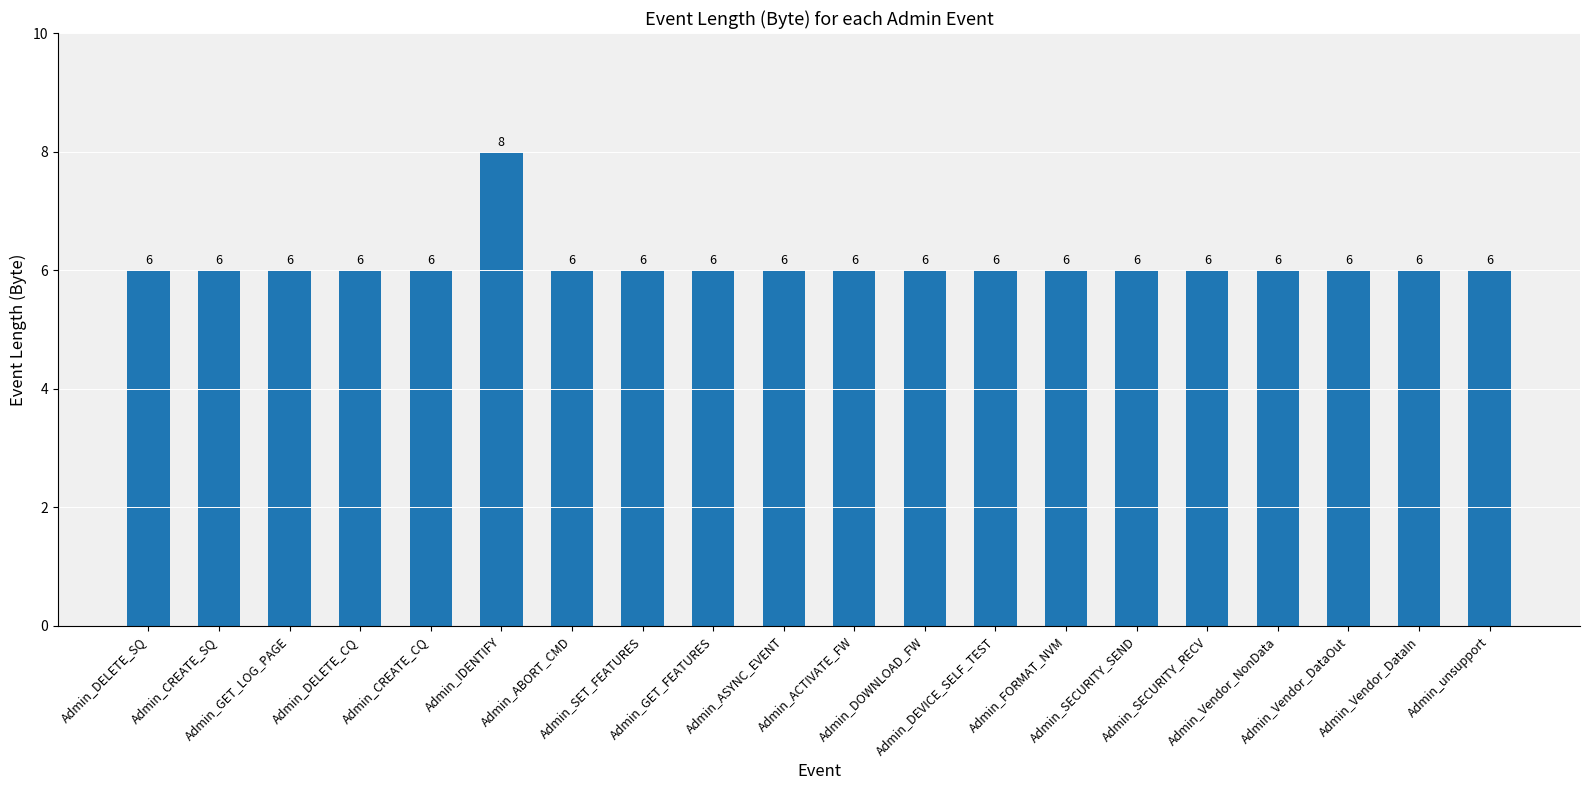

Count the values in the range 6 to 7.

19